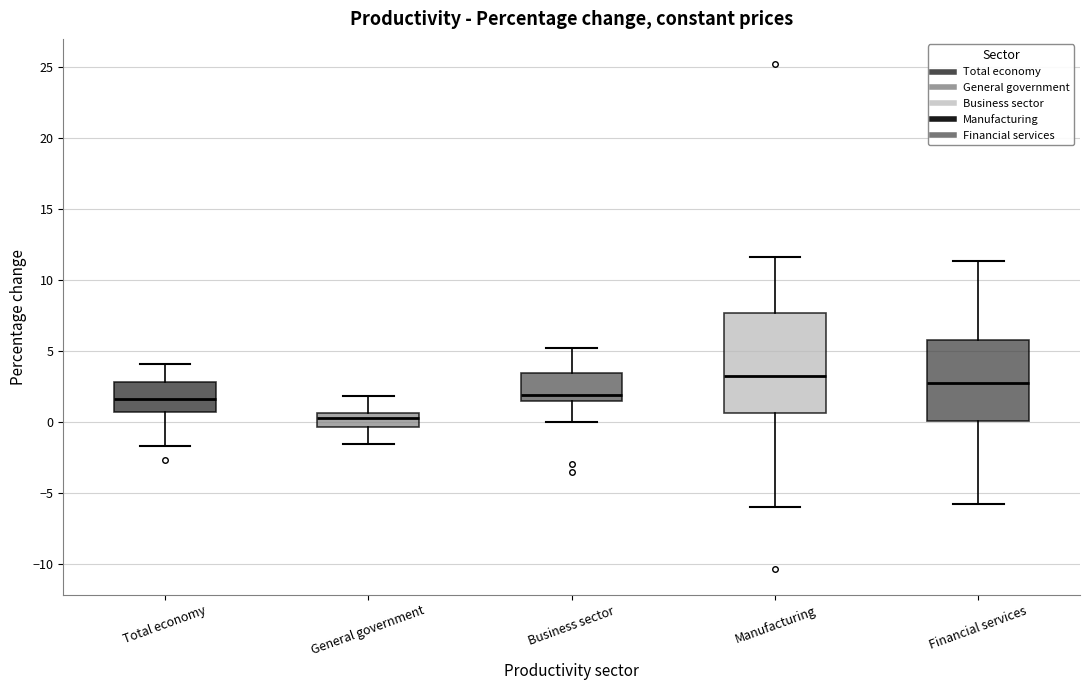

Reading left to right, transcribe this box plot: for each box, give where its median line is, the range the box spans, and where its two whiskers end, as read against the y-axis. The values are not printed on the chart, so give them approximately, as read against the axis.

Total economy: median 1.5, box 1.0 to 3.0, whiskers -1.5 to 4.0
General government: median 0.5 (inside the box), box -0.5 to 0.5, whiskers -1.5 to 2.0
Business sector: median 2.0, box 1.5 to 3.5, whiskers 0.0 to 5.0
Manufacturing: median 3.5, box 0.5 to 7.5, whiskers -6.0 to 11.5
Financial services: median 3.0, box 0.0 to 6.0, whiskers -5.5 to 11.5